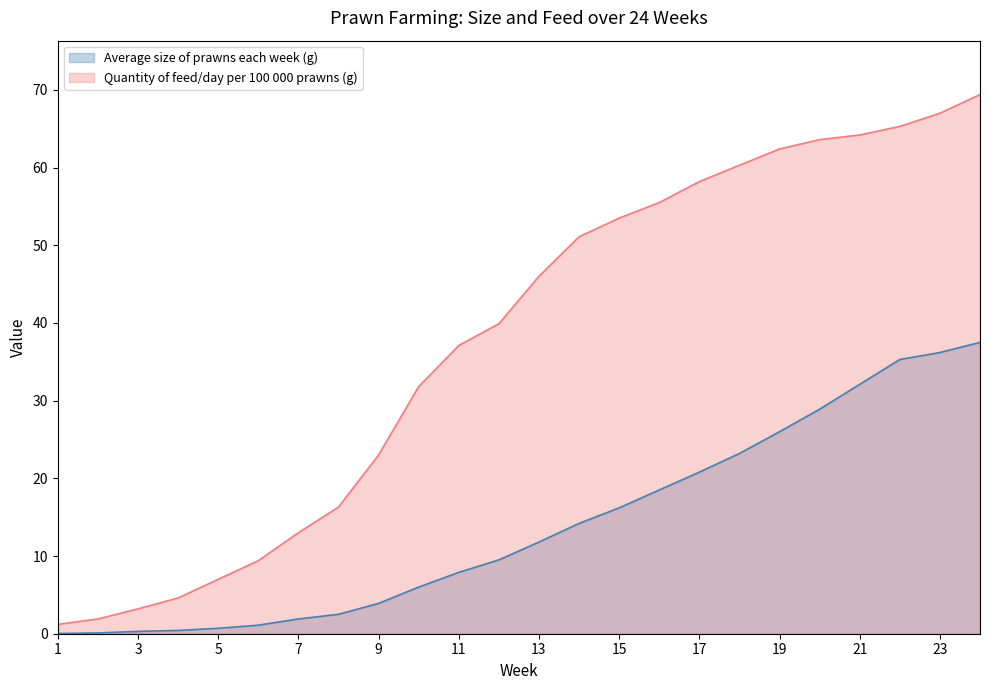

What is the value of the Average size of prawns each week (g) point at the 16th from the left?

18.5